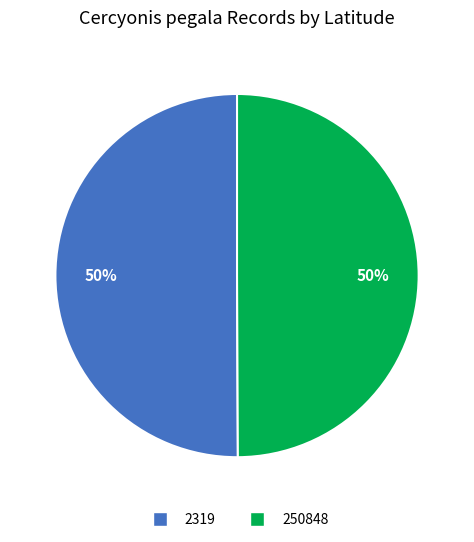

To the nearest percent, what is the combined percentage of 2319 and 250848?

100%